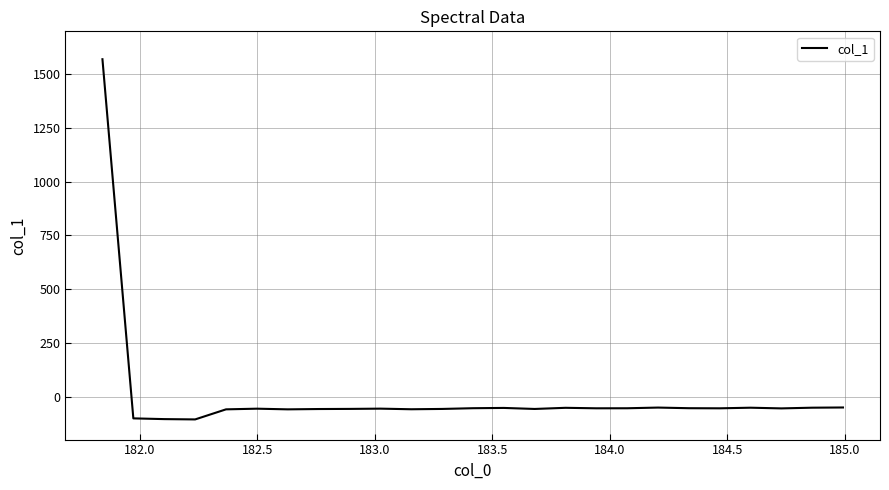

What is the minimum value shown in the chart?

-106.2